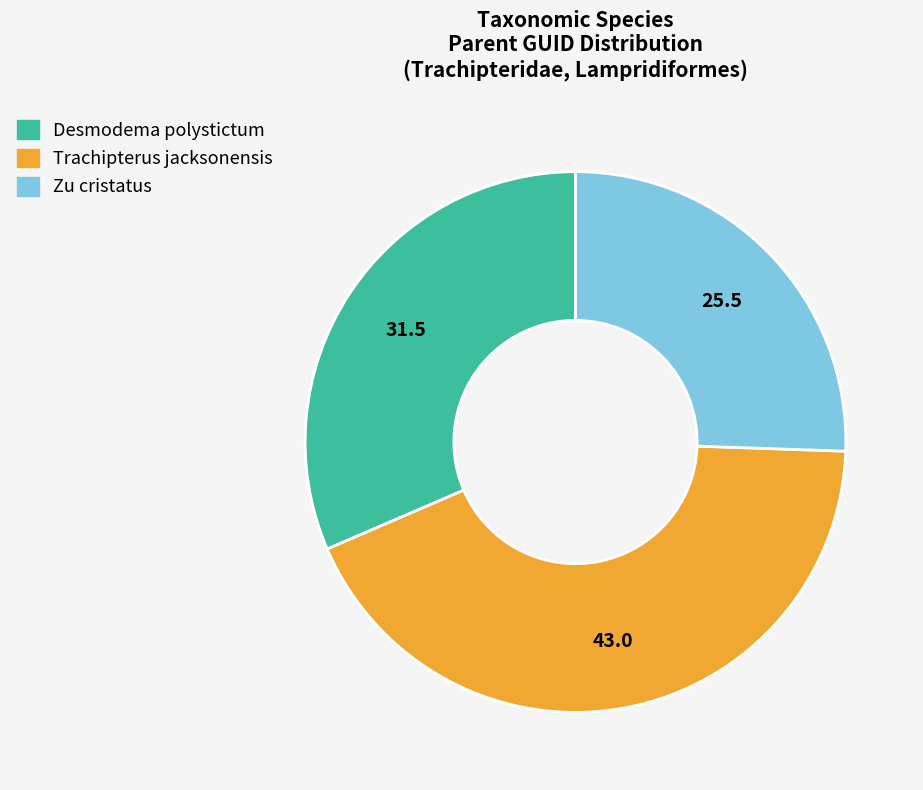

What is the smallest slice in the pie chart?

Zu cristatus